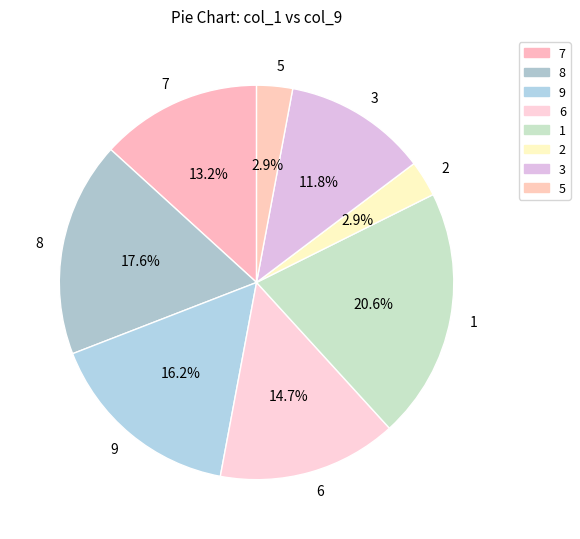

Which has a higher value, 5 or 8?

8